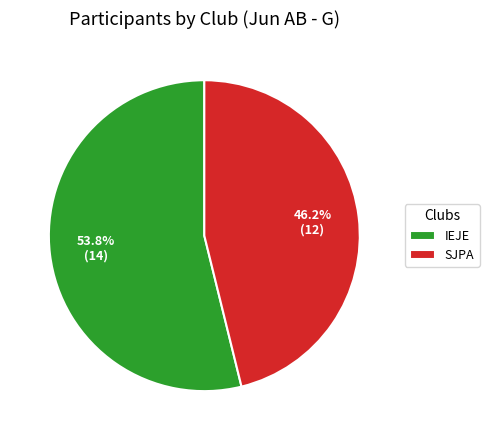

Is it true that IEJE is 48% of the pie?

False